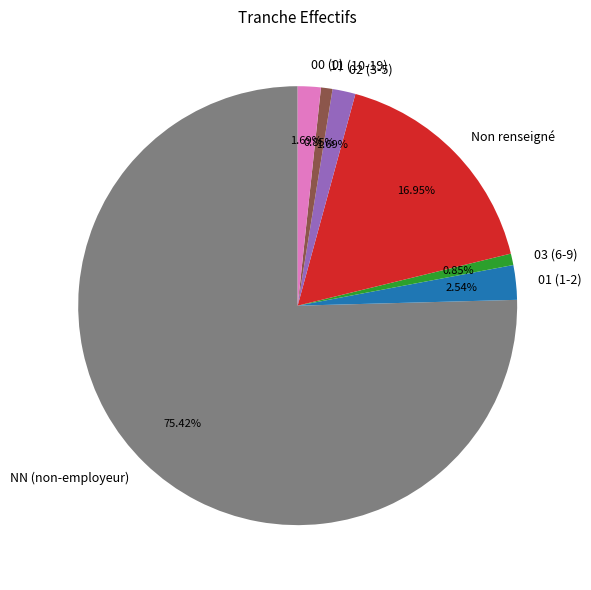

What is the ratio of the value at NN (non-employeur) to the value at 01 (1-2)?

29.7